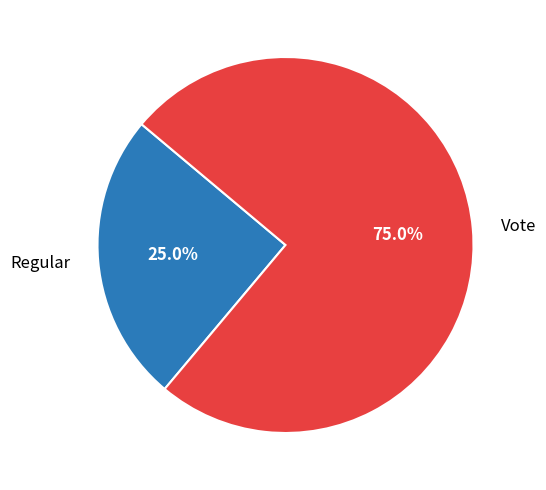

What is the largest slice in the pie chart?

Vote